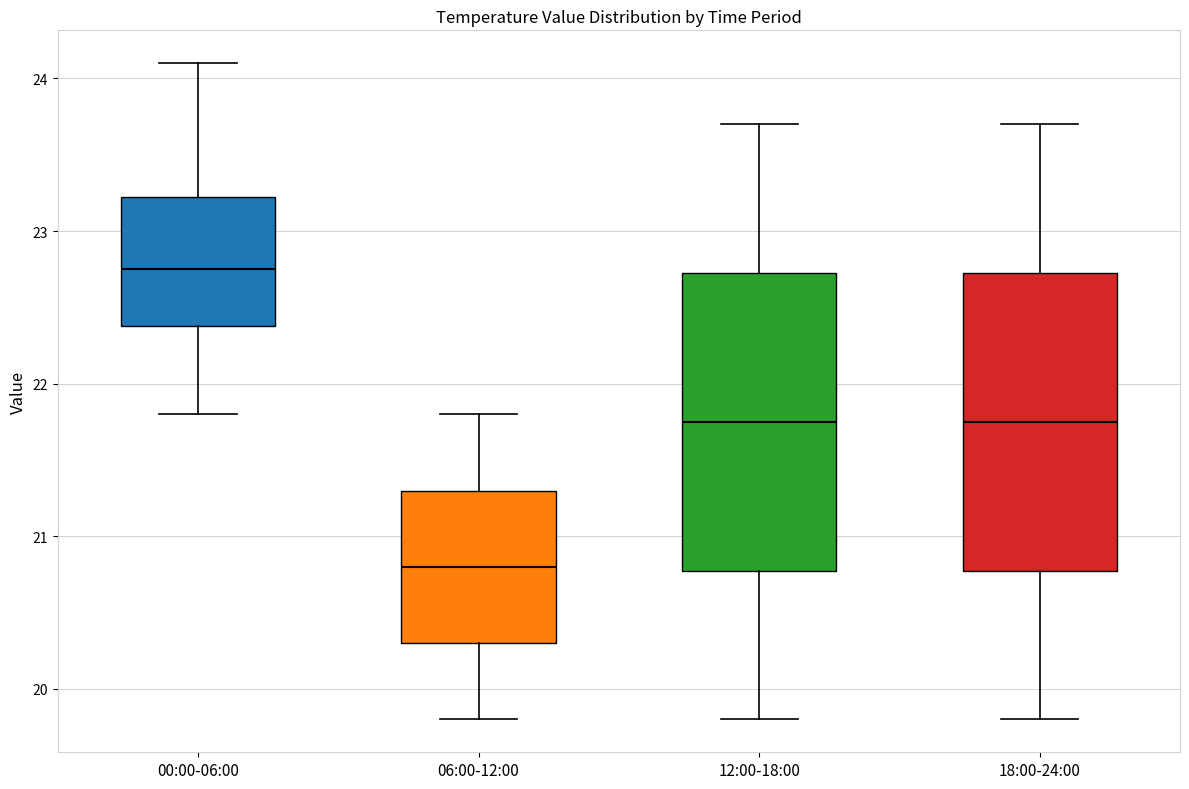

Which box's median line is the highest?

00:00-06:00